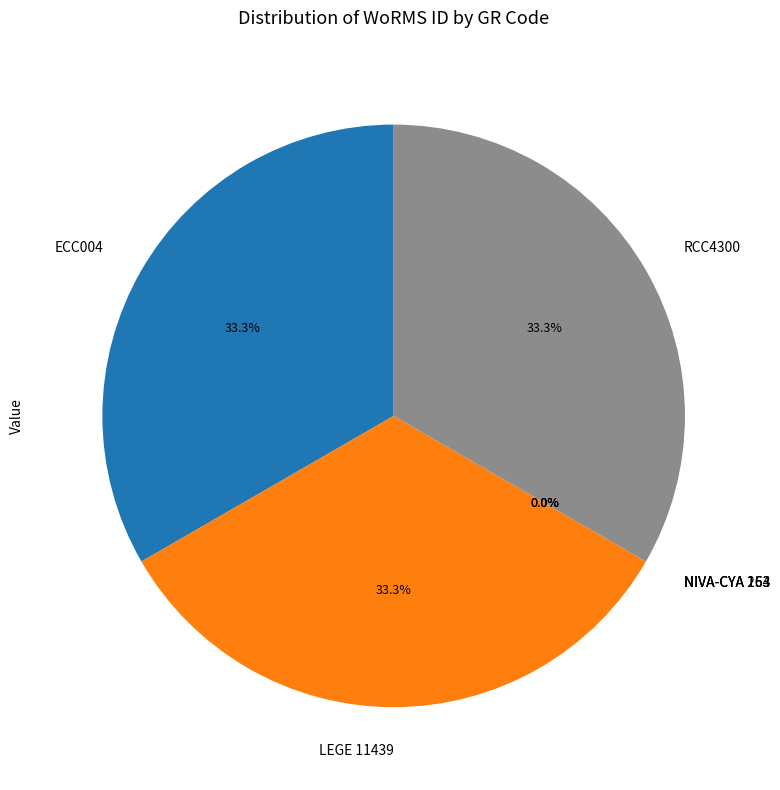

Does any single category account for the majority?

No